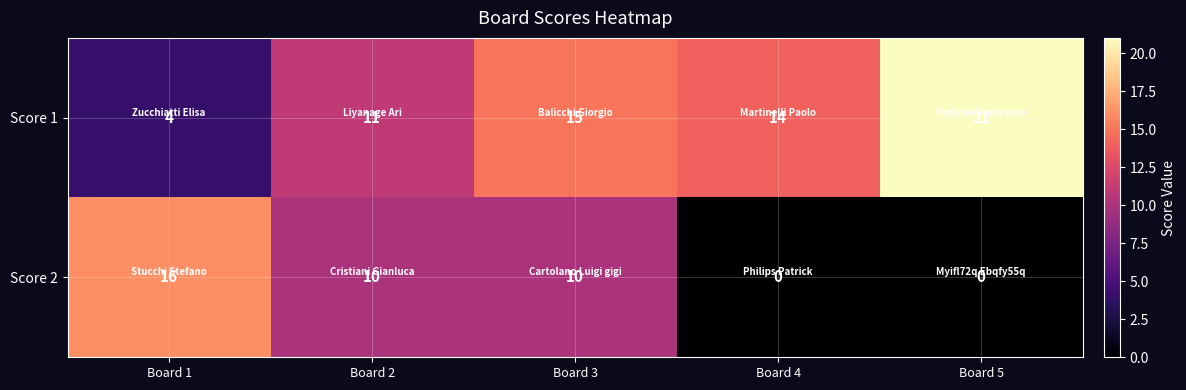

List the series in order of their peak value, lowest first.

Score 2, Score 1